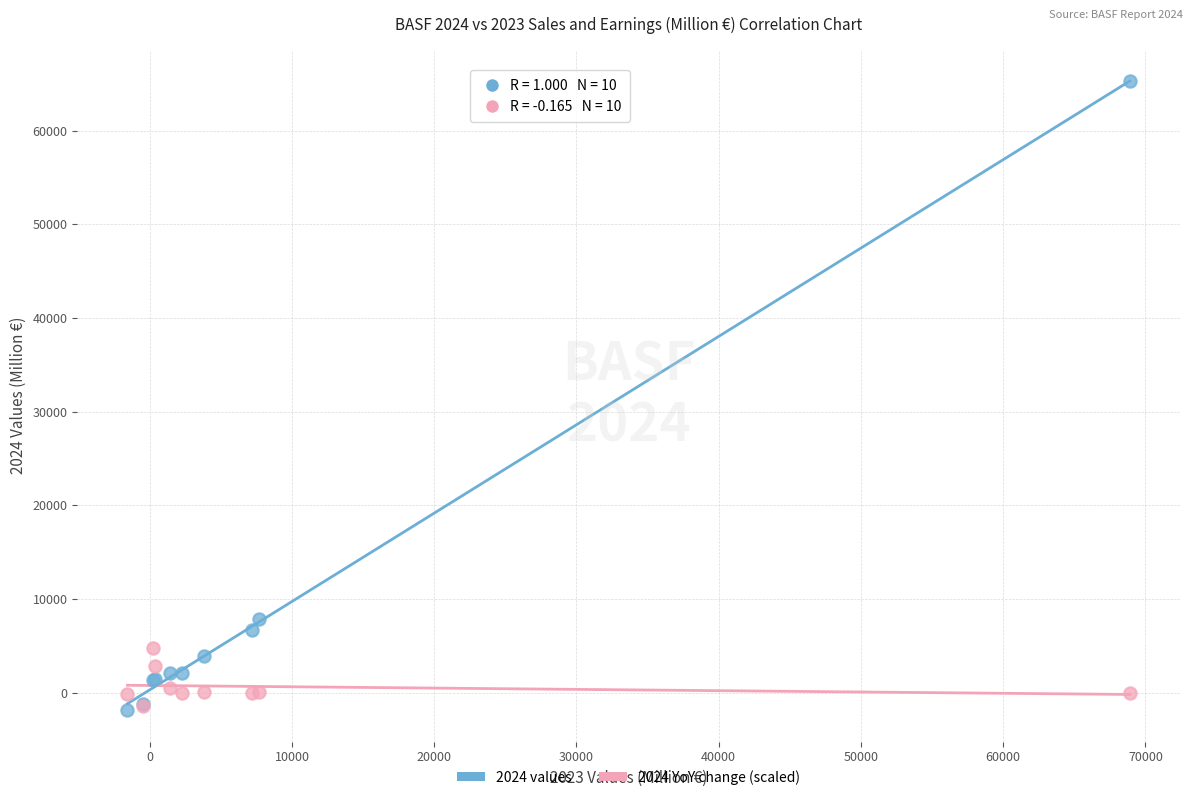

Across all series, what Y value is closest to 31691?

7858